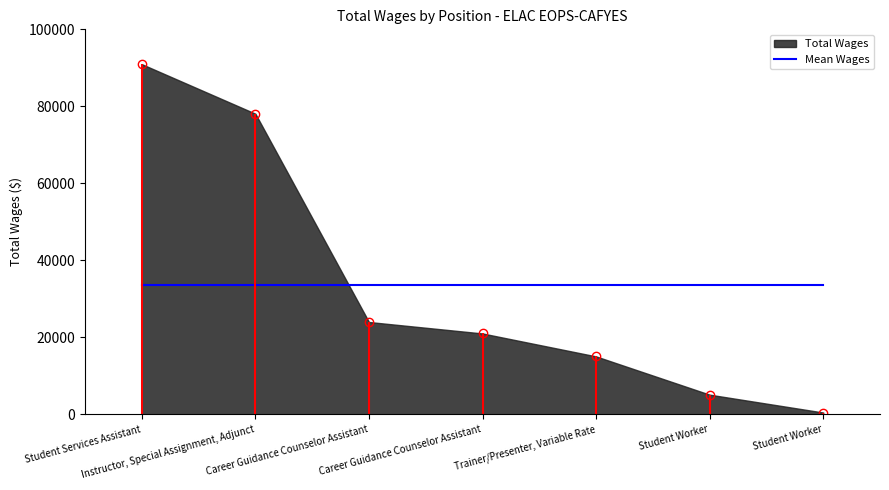

Reading left to right, extract all data points from this chart.

90952	78086	23993	21016	15060	5122	483